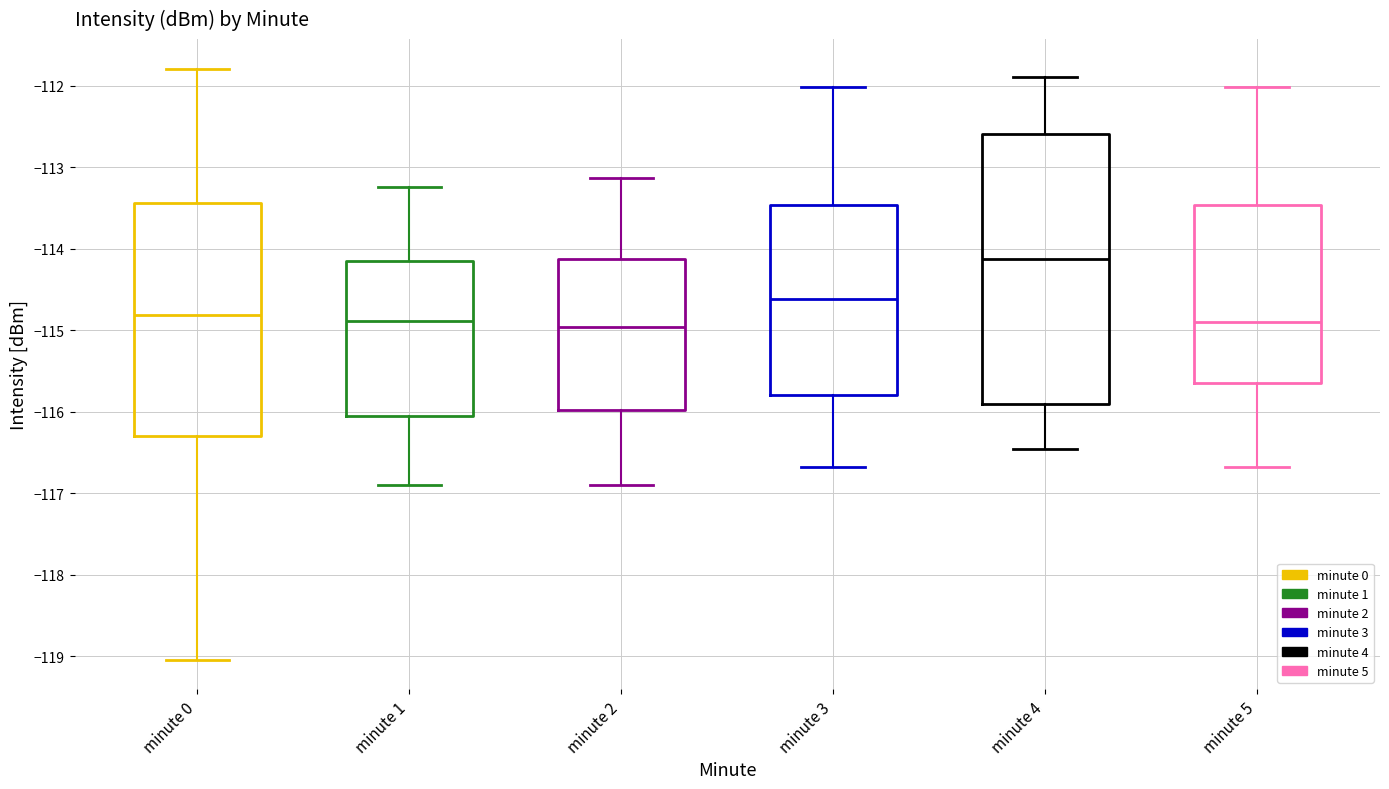

Where does the median line of the box for minute 5 sit on the y-axis? The values are not printed on the chart, so give them approximately, as read against the axis.

-114.9